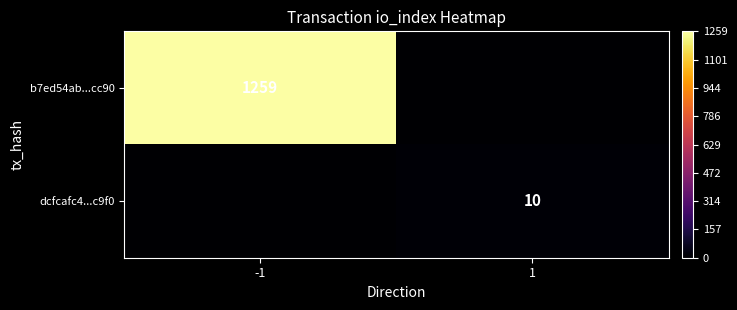

True or false: b7ed54ab...cc90 has a value of 1259 at -1.

True